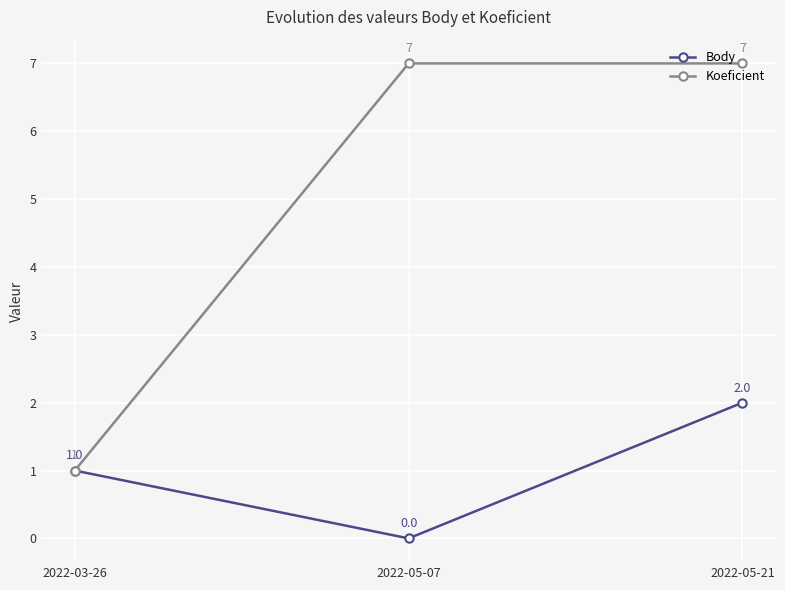

Reading right to left, extract all data points from this chart.

Body: 2	0	1
Koeficient: 7	7	1